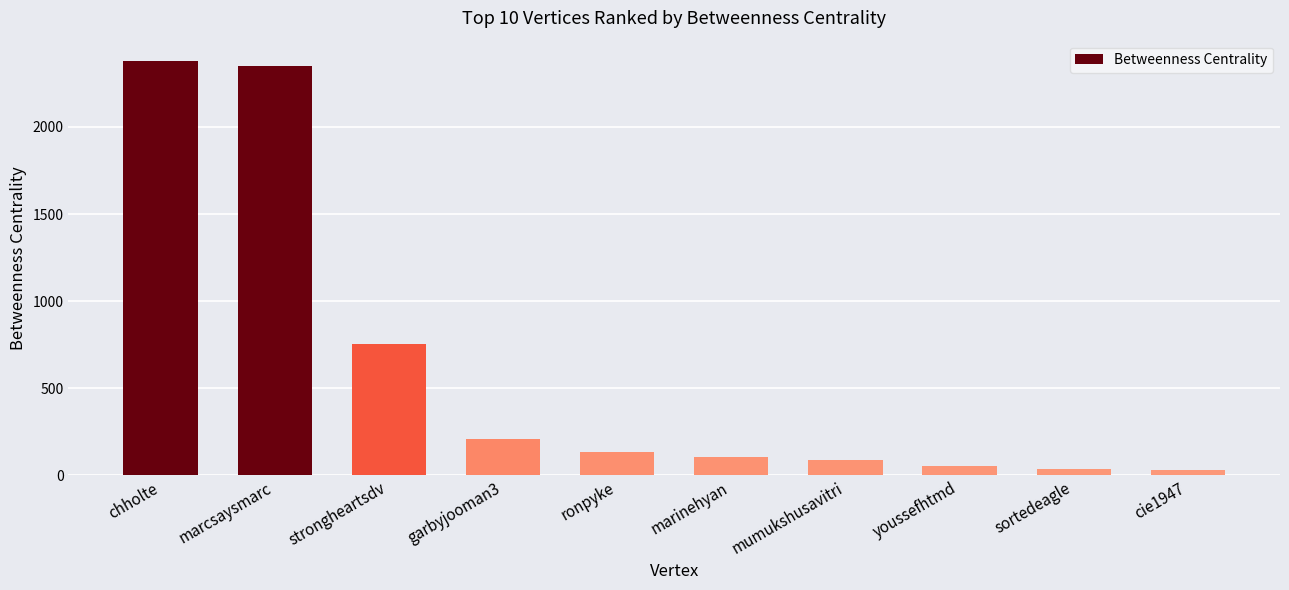

What is the difference between the values at chholte and marinehyan?

2271